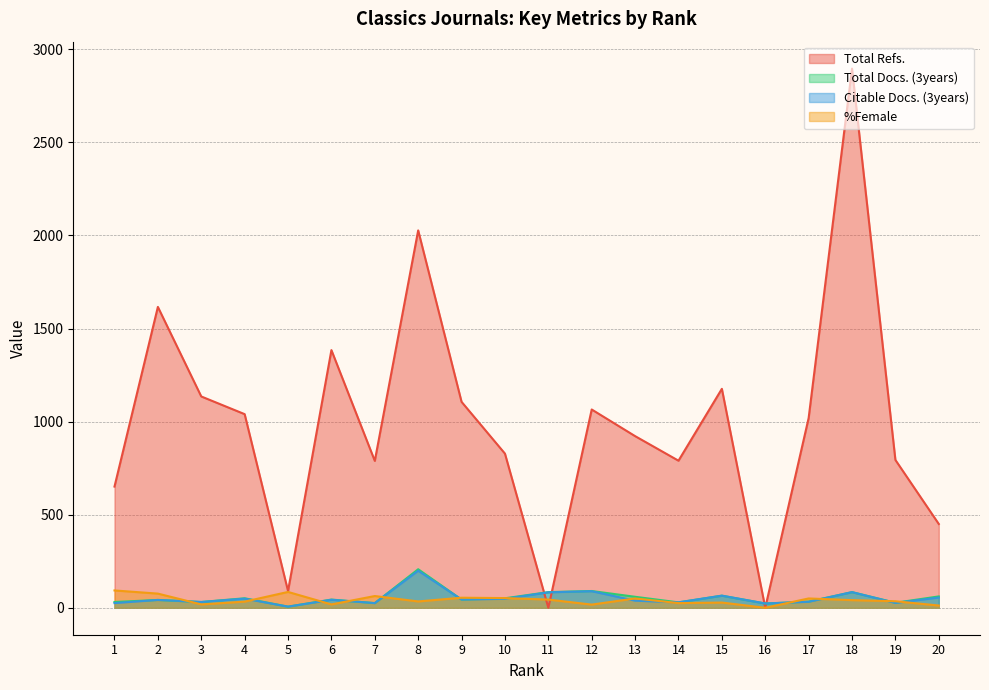

Which has a higher value, 11 or 18?

18